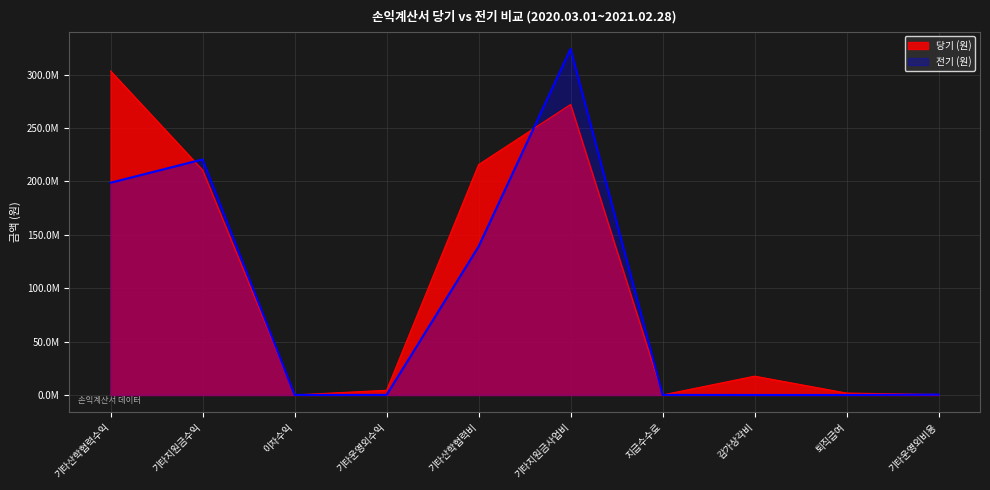

Does the chart have visible grid lines?

Yes